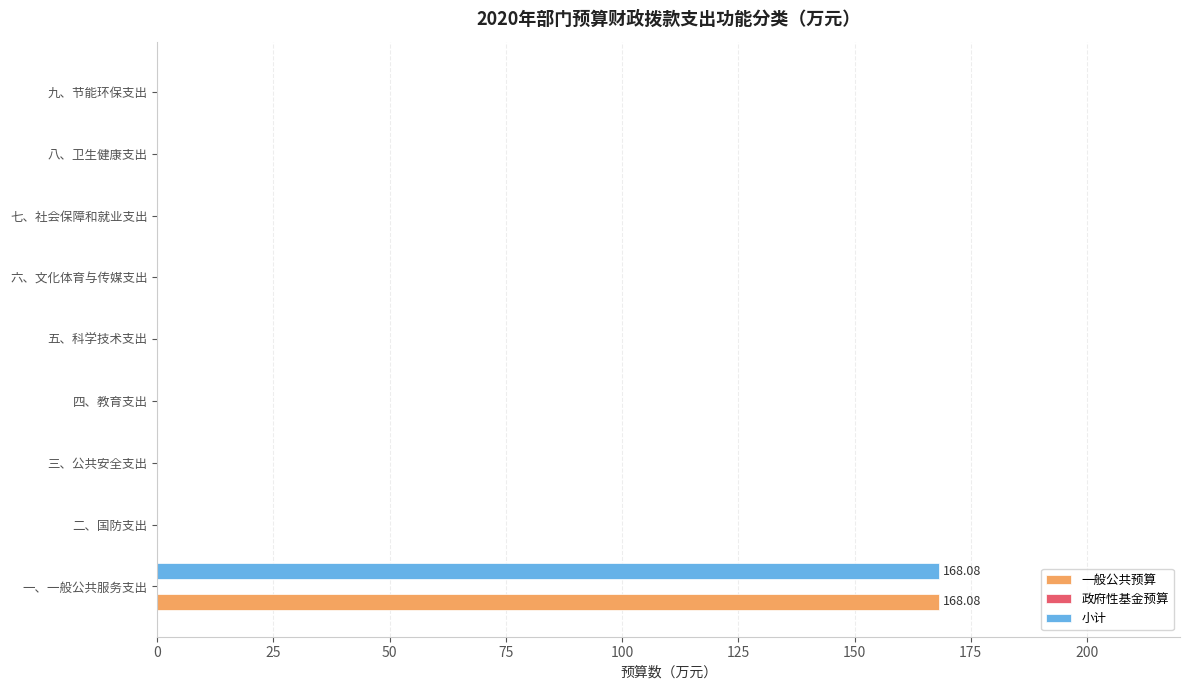

Is the value of 小计 at 七、社会保障和就业支出 greater than the value of 一般公共预算 at 一、一般公共服务支出?

No